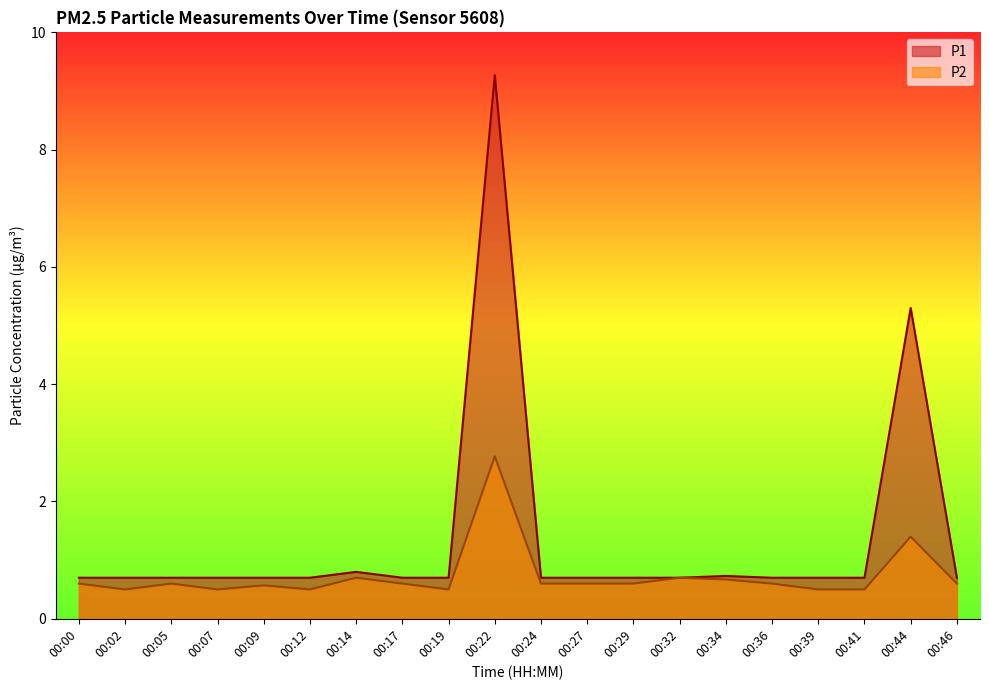

List the labels in order of P1 value, smallest first.

00:00, 00:02, 00:05, 00:07, 00:09, 00:12, 00:17, 00:19, 00:24, 00:27, 00:29, 00:32, 00:36, 00:39, 00:41, 00:46, 00:34, 00:14, 00:44, 00:22